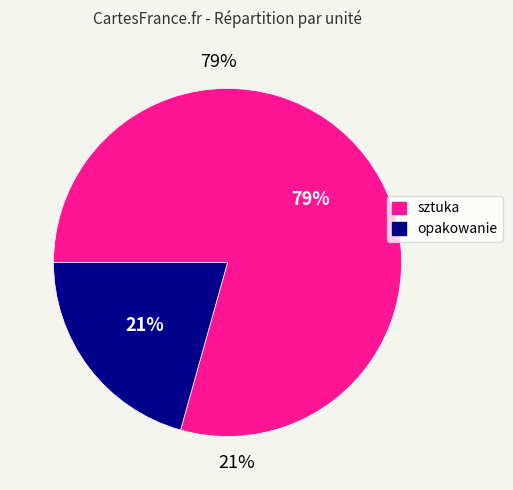

The opakowanie slice represents 5% of the pie. True or false?

False